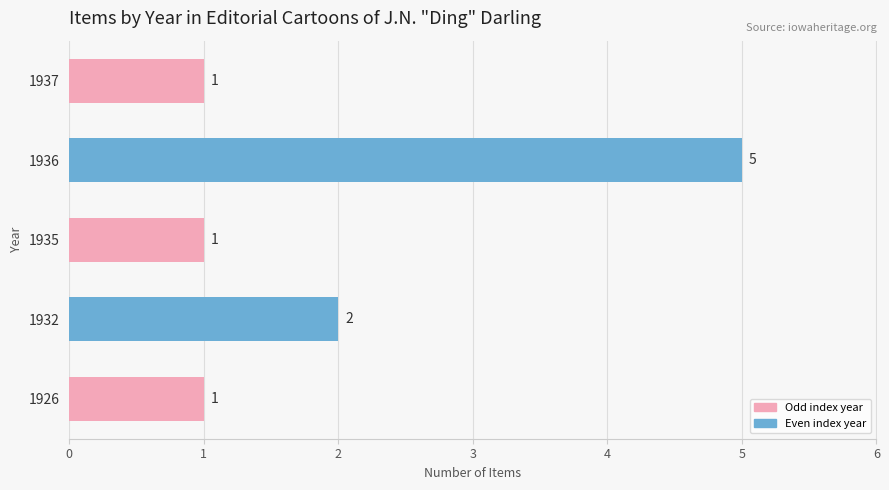

At which category does the chart reach its peak across all series?

1936